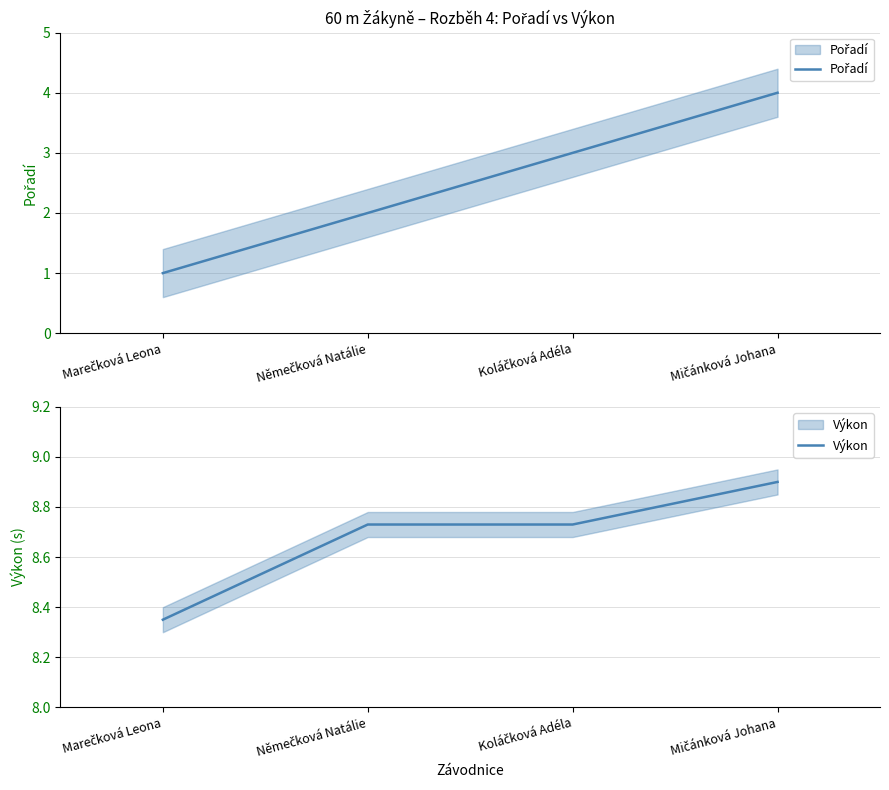

The Pořadí series shows 1.0 at Marečková Leona. True or false?

True